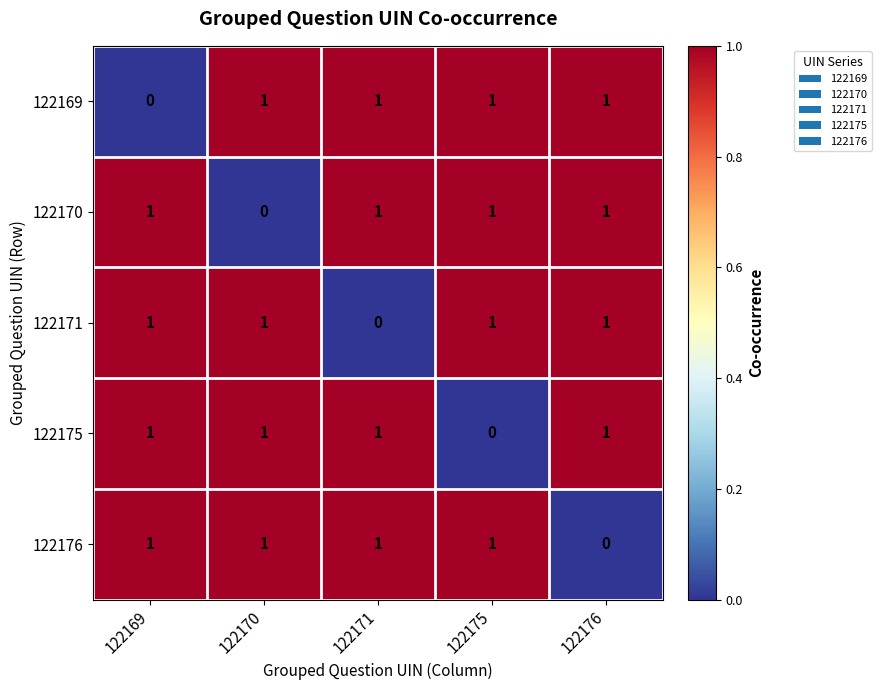

The value of 122176 at 122176 is -1. True or false?

False